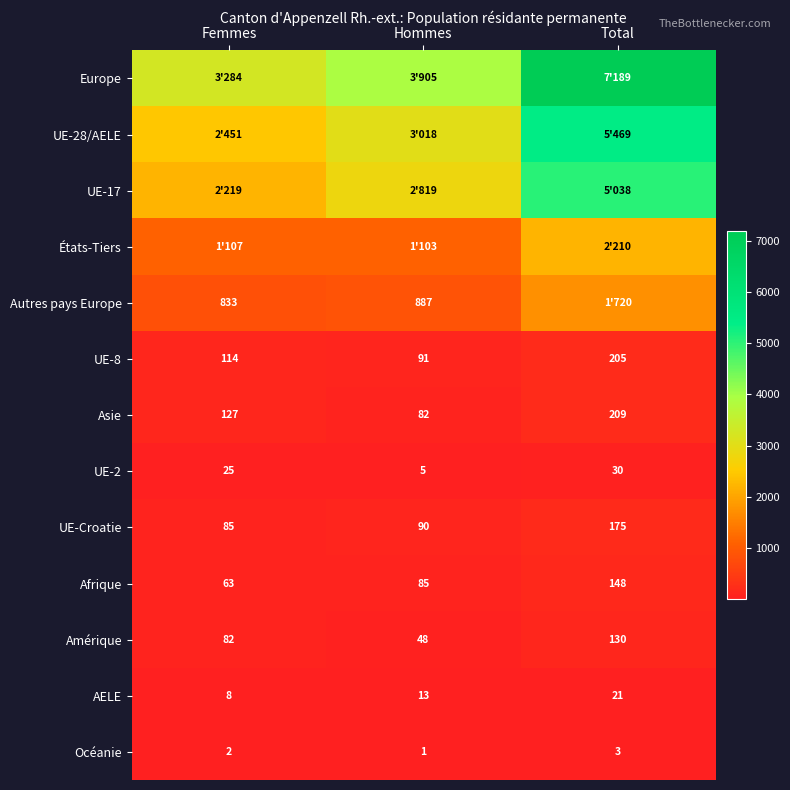

What is the sum of the Asie values at Femmes and Hommes?

209